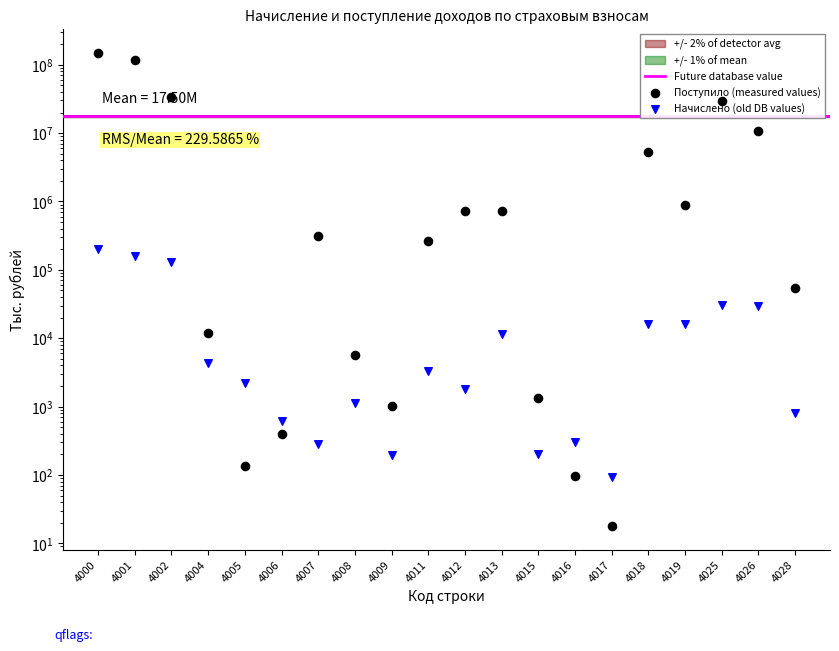

What is the total value across all series at 4028?

54694